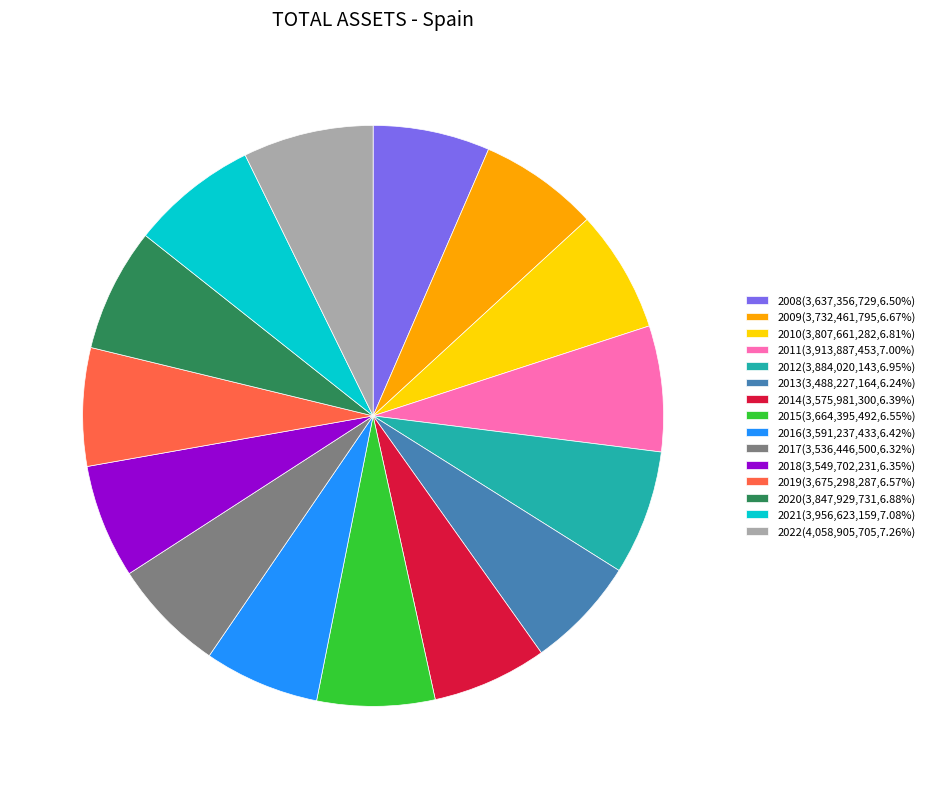

Is there a majority slice in this chart?

No